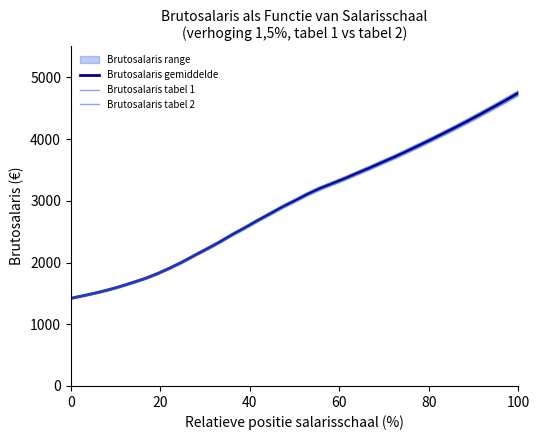

What is the value of the Brutosalaris gemiddelde point at the 26th from the left?

3621.0